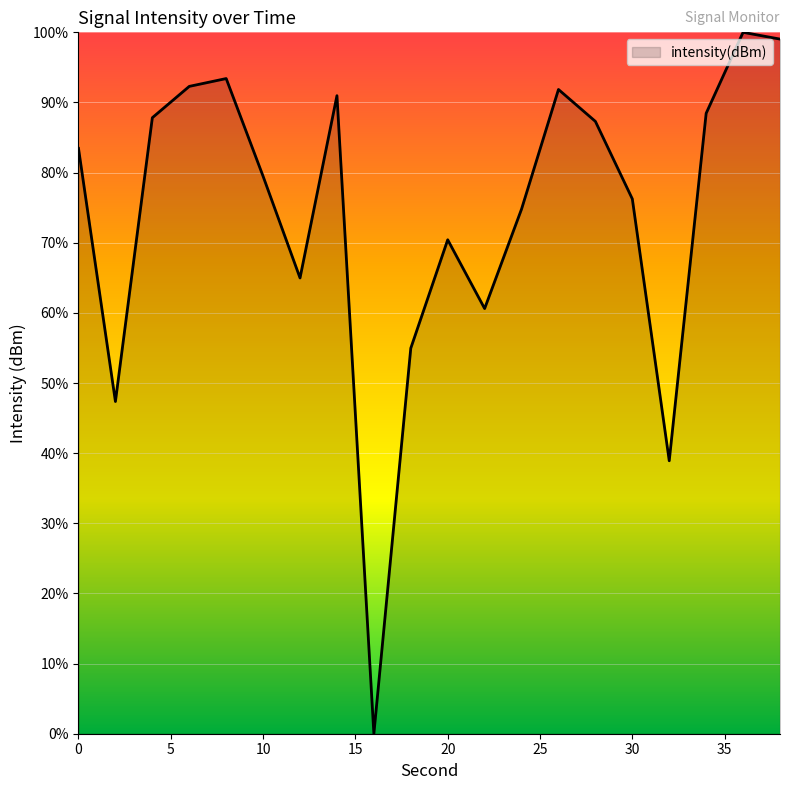

What is the greatest value displayed?

100.0